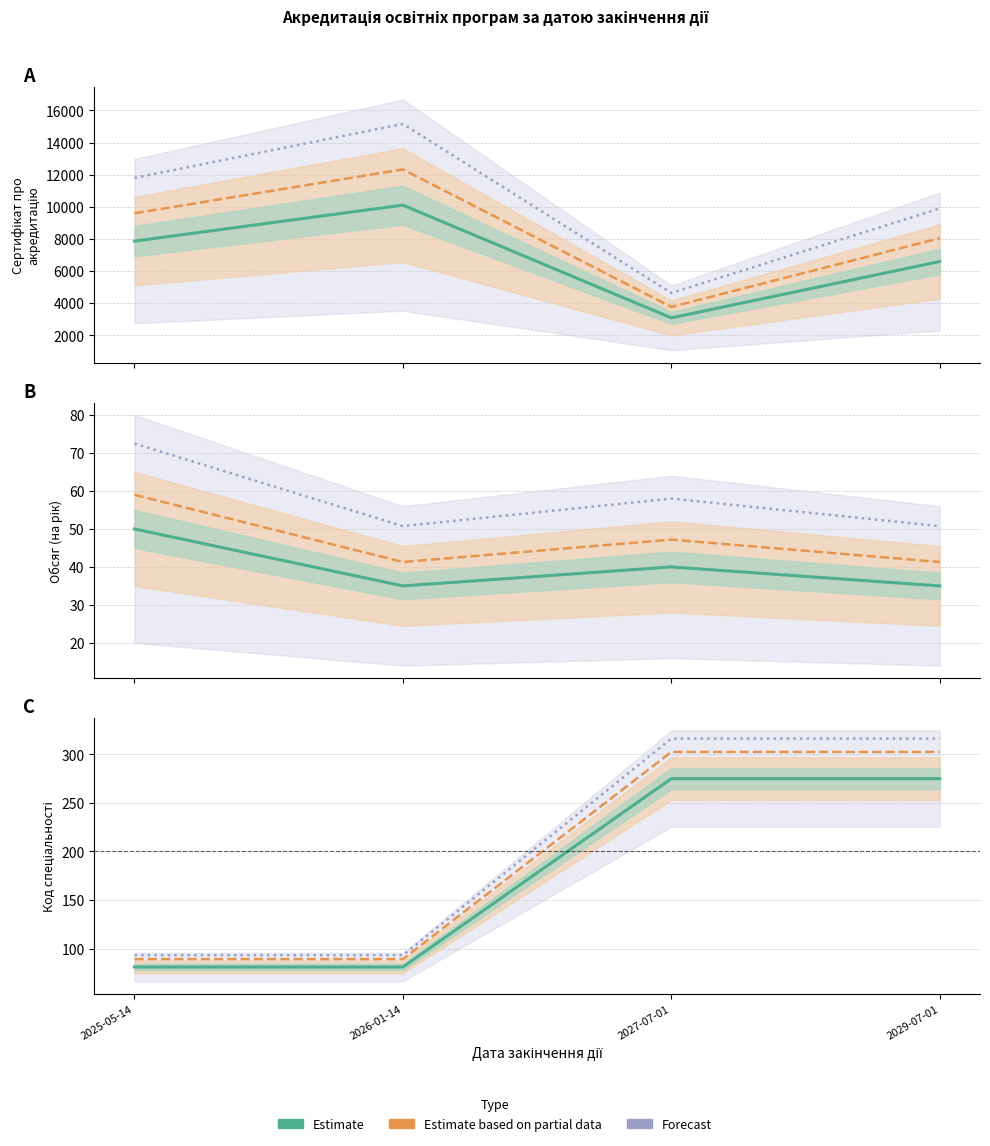

Does the chart have visible grid lines?

Yes